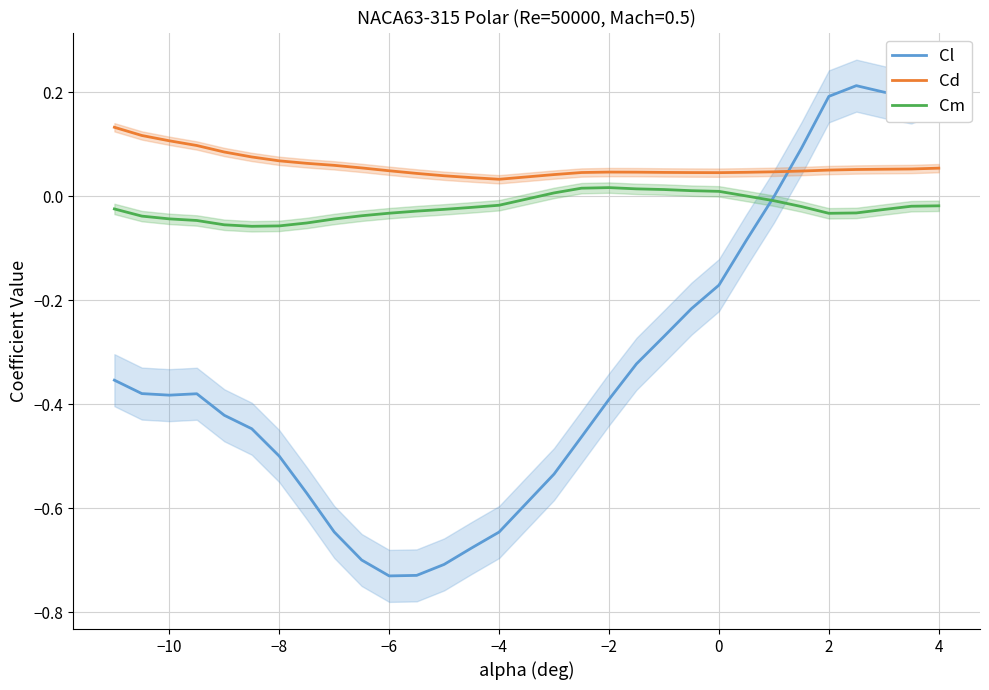

Which series has the largest total across all categories?

Cd